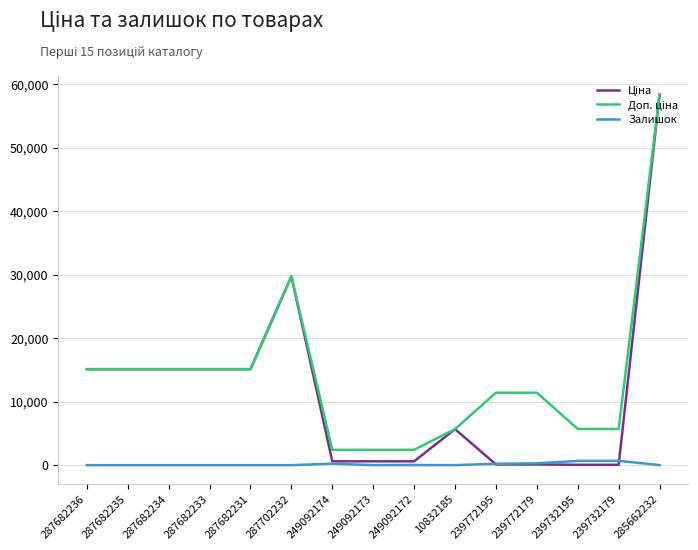

True or false: Залишок has a value of 233.0 at 249092174.

True